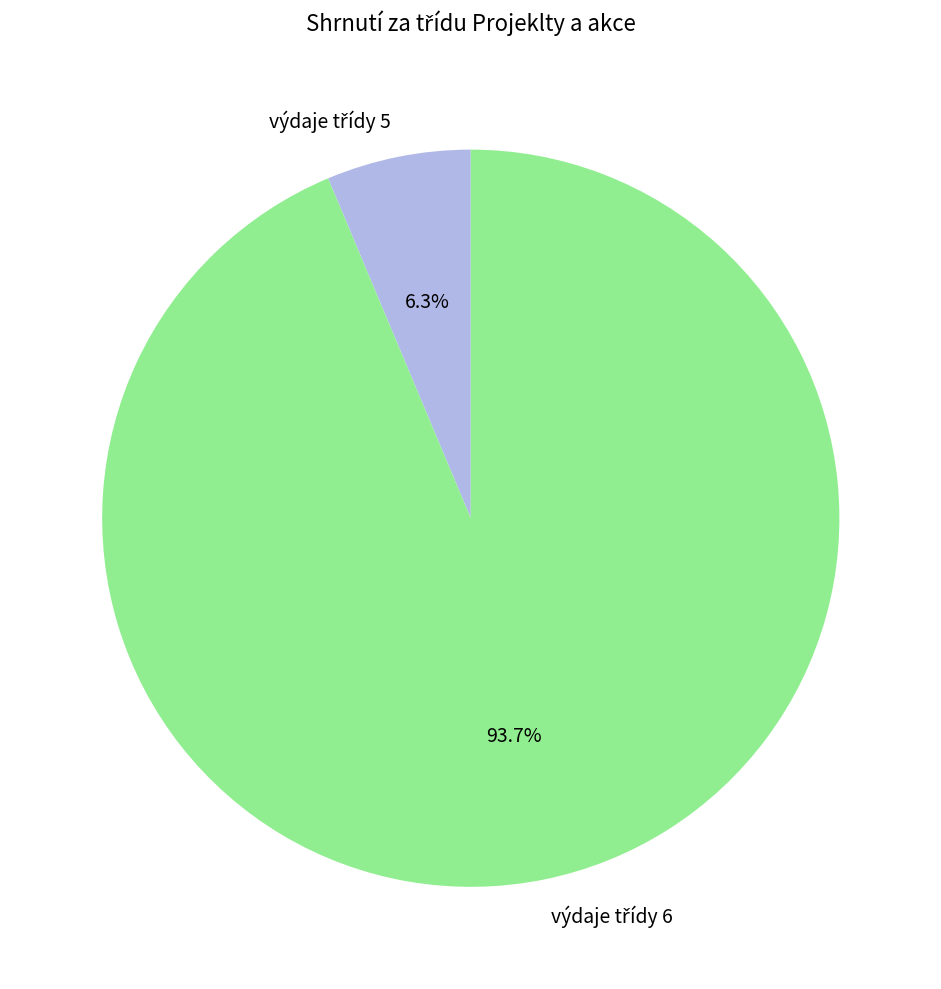

Does any single category account for the majority?

Yes